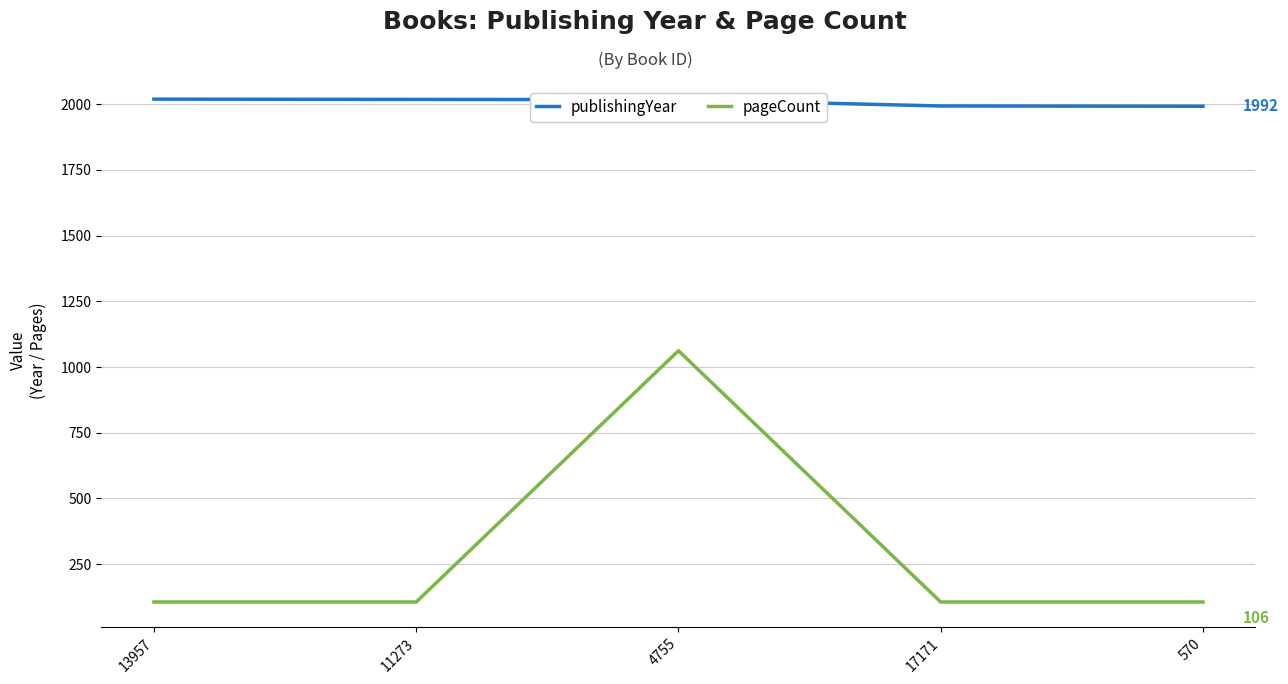

What is the difference between the highest and lowest values at 11273?

1912